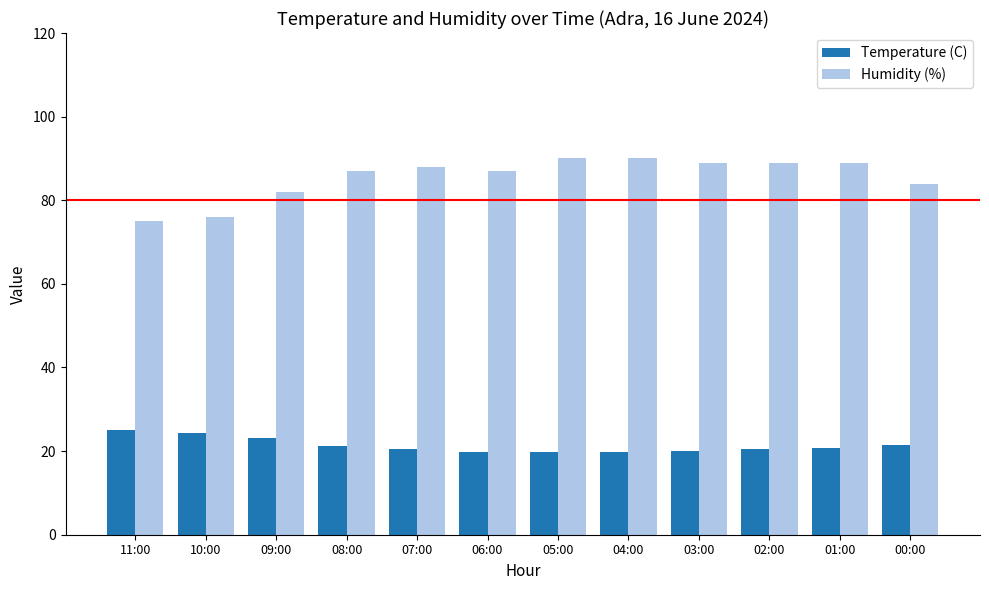

What are all the series names shown in the legend?

Temperature (C), Humidity (%)